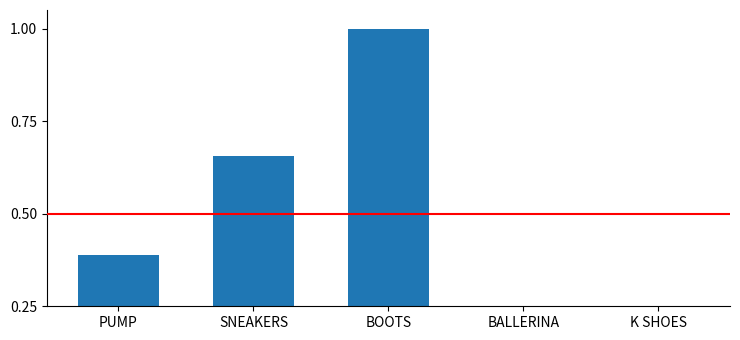

Reading left to right, transcribe all the data shown in this chart.

PUMP=0.4	SNEAKERS=0.7	BOOTS=1.0	BALLERINA=0.1	K SHOES=0.0